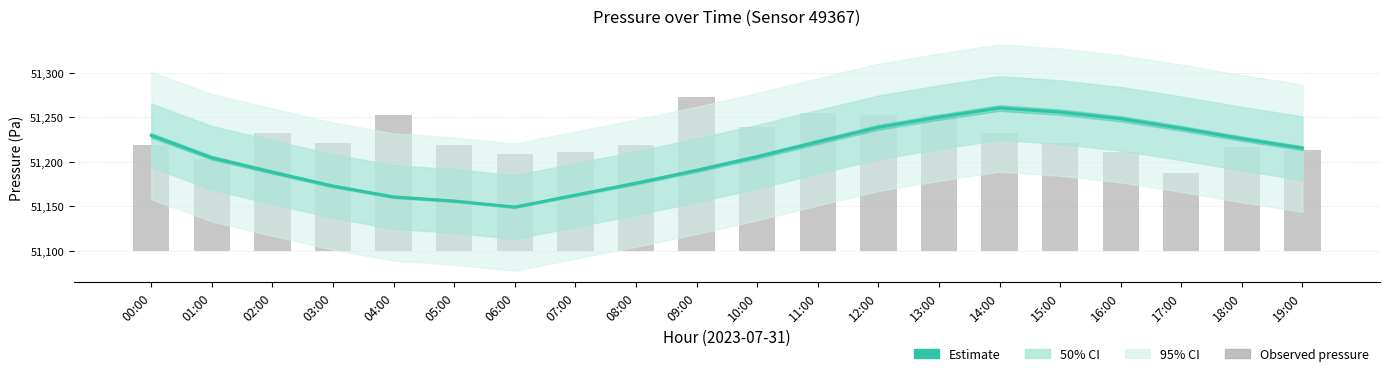

Rank the series by their average value, from lowest to highest.

Estimate, Observed pressure